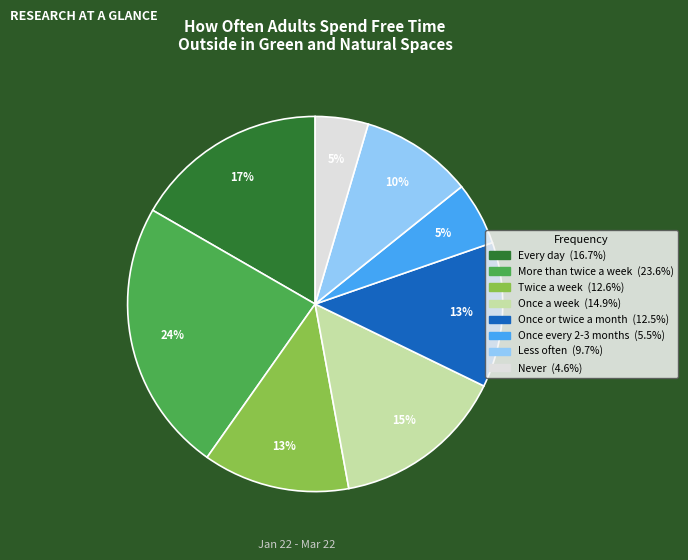

True or false: Once or twice a month accounts for 13% of the total.

True